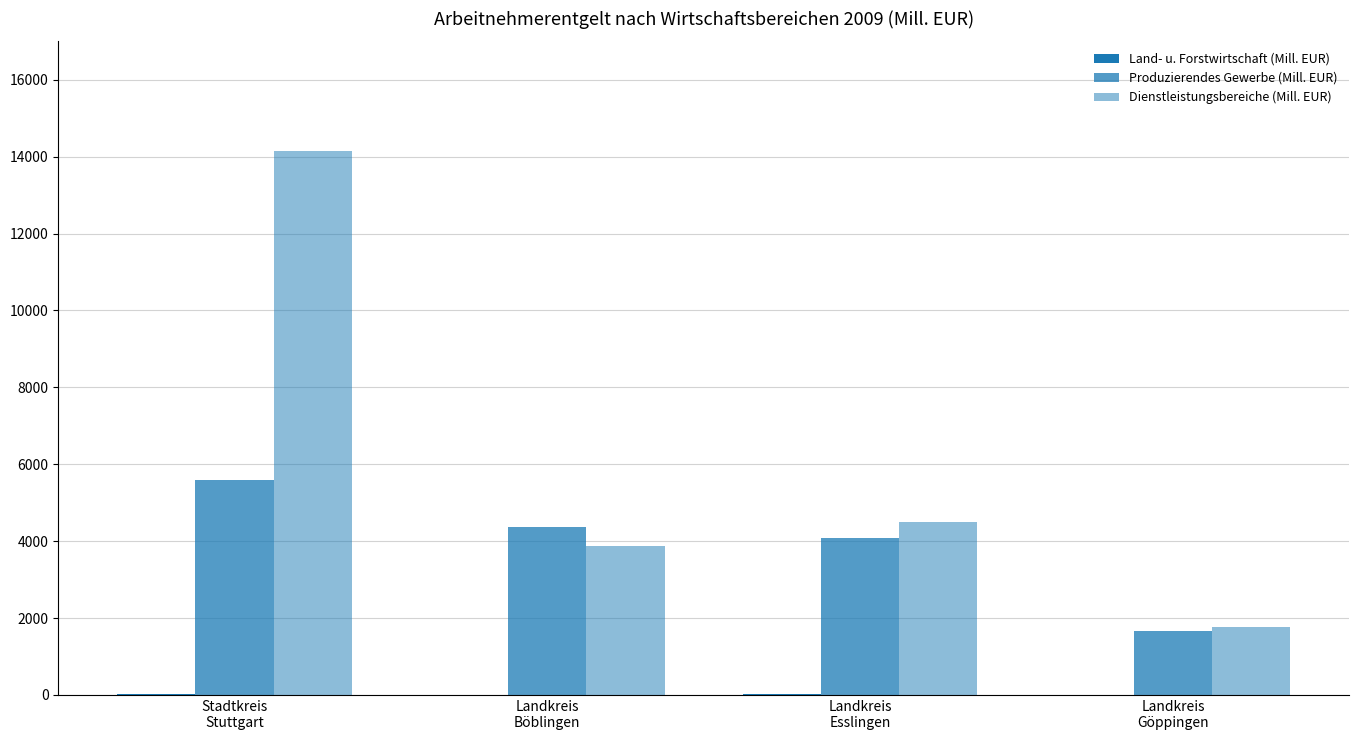

Does the chart contain stacked bars?

No